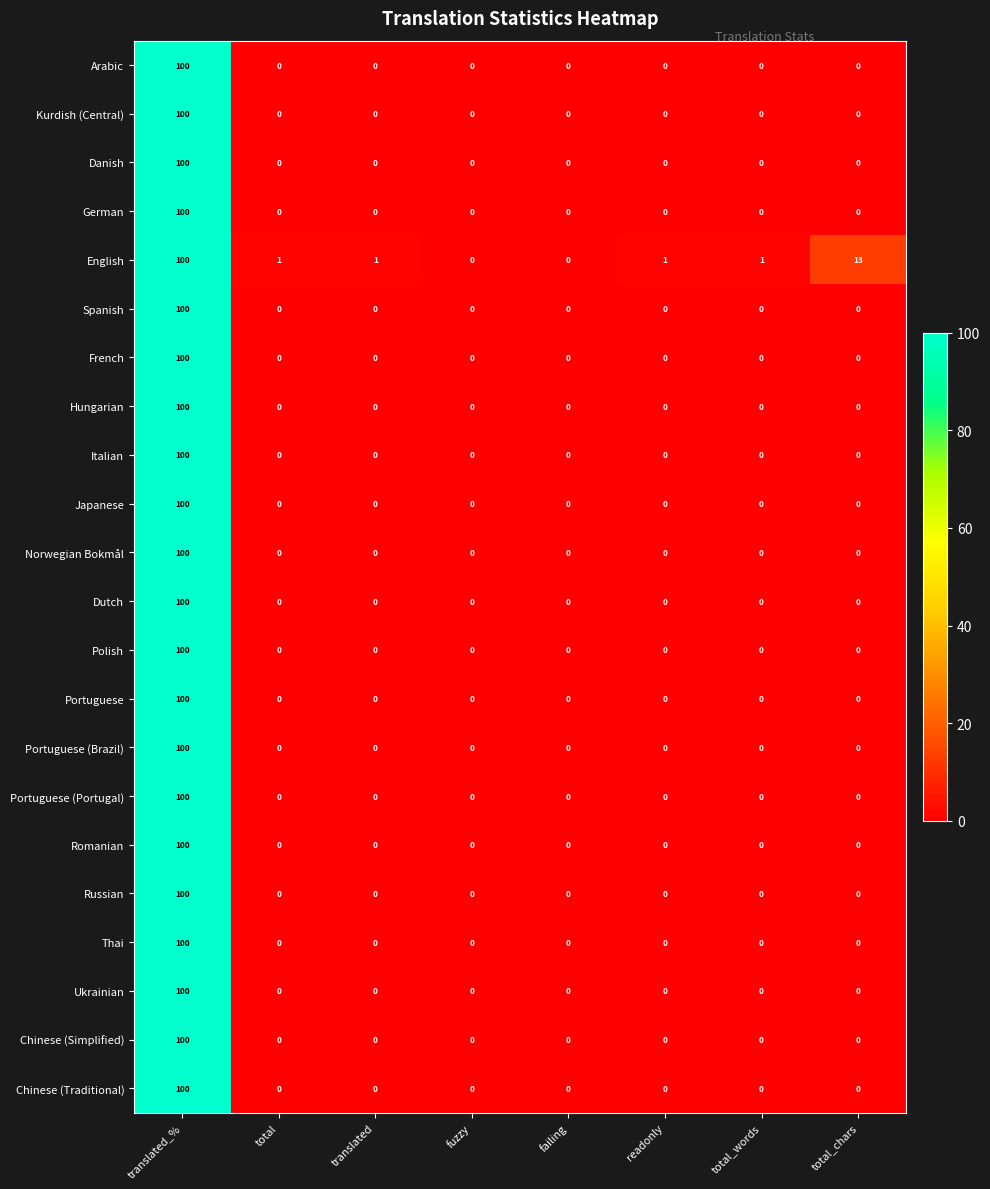

The value of Ukrainian at translated_% is 26. True or false?

False